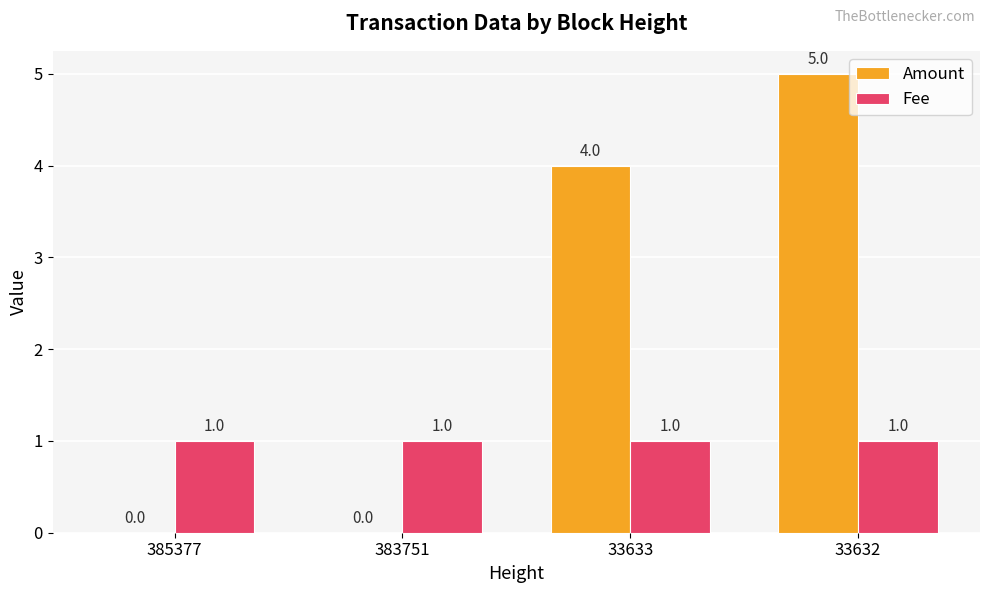

Is the value of Amount at 385377 greater than the value of Fee at 33633?

No